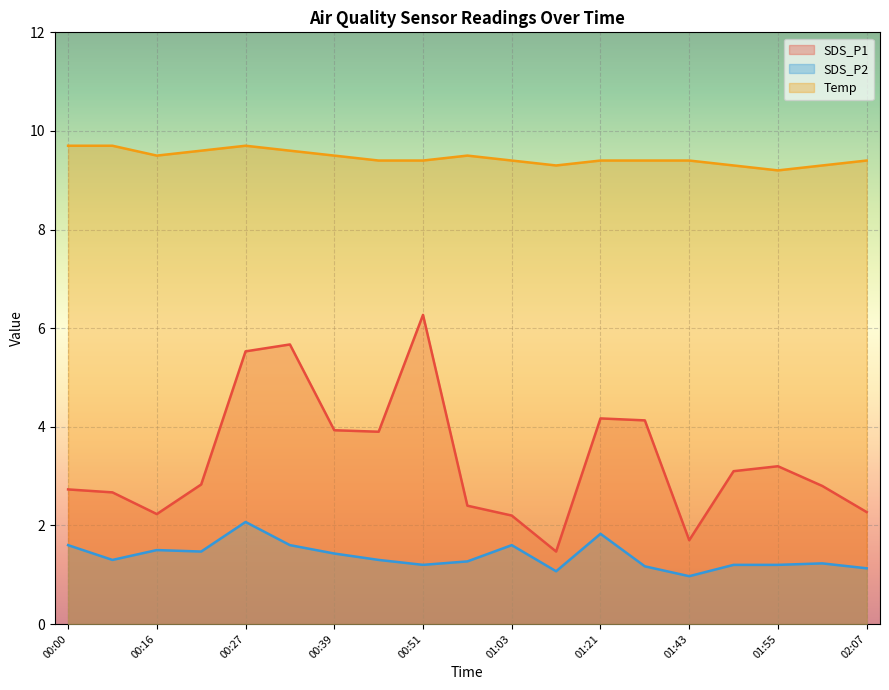

How many interior local valleys does the SDS_P1 series have?

4